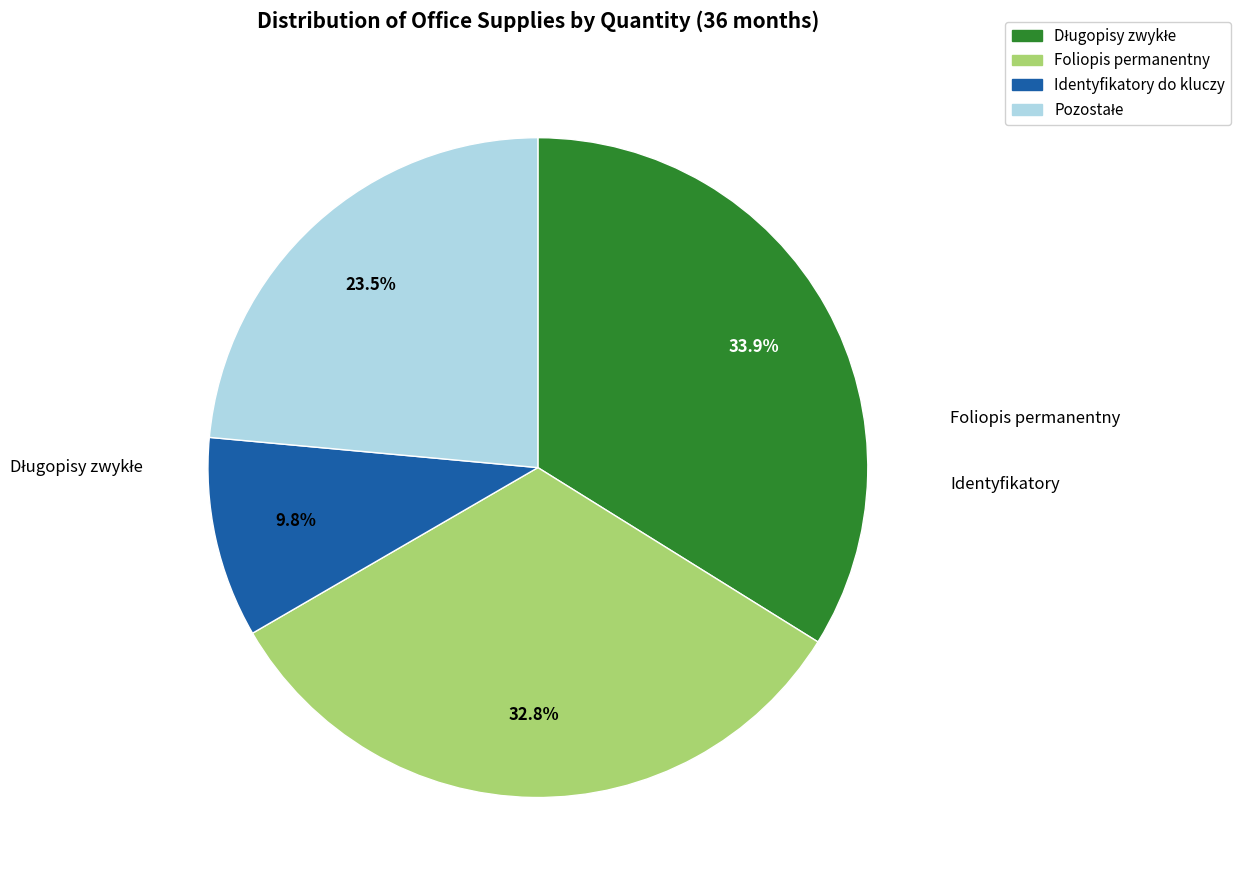

To the nearest percent, what is the difference between the largest and smallest slice percentages?

24%